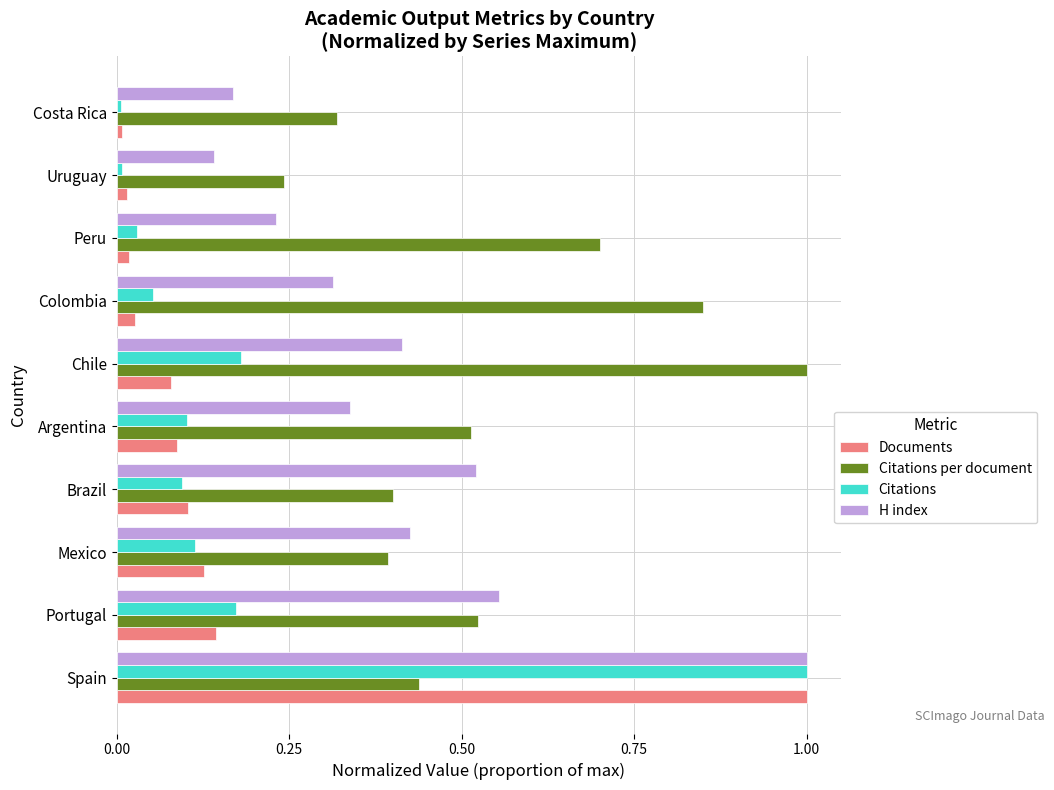

The value of H index at Mexico is 0.6. True or false?

False